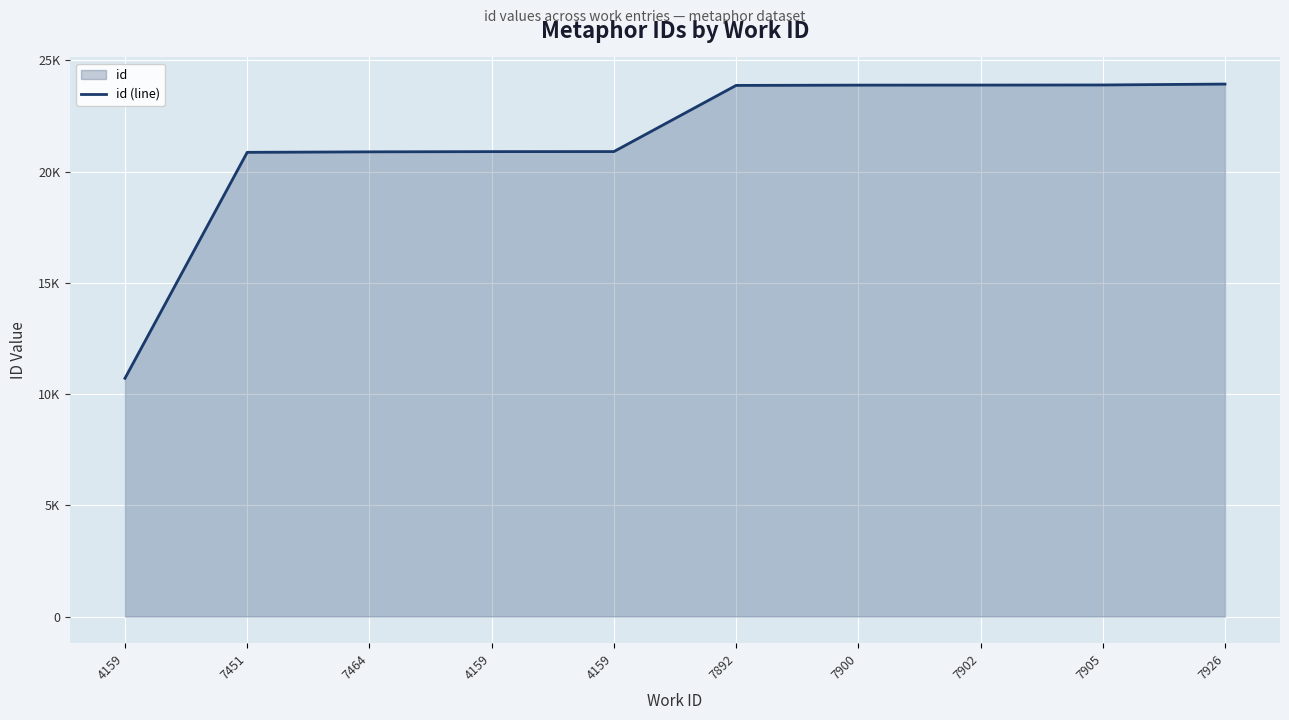

What is the sum of the values at 7926 and 7464?

44813